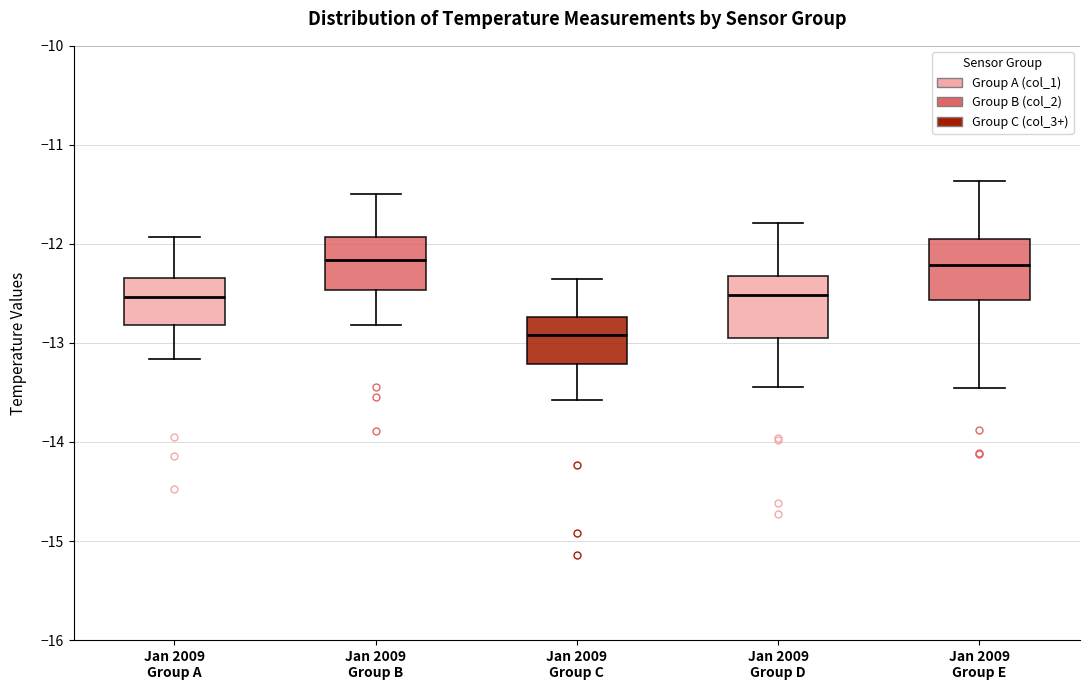

Reading left to right, transcribe this box plot: for each box, give where its median line is, the range the box spans, and where its two whiskers end, as read against the y-axis. The values are not printed on the chart, so give them approximately, as read against the axis.

Jan 2009 Group A: median -12.5, box -12.8 to -12.3, whiskers -13.2 to -11.9
Jan 2009 Group B: median -12.2, box -12.5 to -11.9, whiskers -12.8 to -11.5
Jan 2009 Group C: median -12.9, box -13.2 to -12.7, whiskers -13.6 to -12.3
Jan 2009 Group D: median -12.5, box -12.9 to -12.3, whiskers -13.4 to -11.8
Jan 2009 Group E: median -12.2, box -12.6 to -11.9, whiskers -13.4 to -11.4